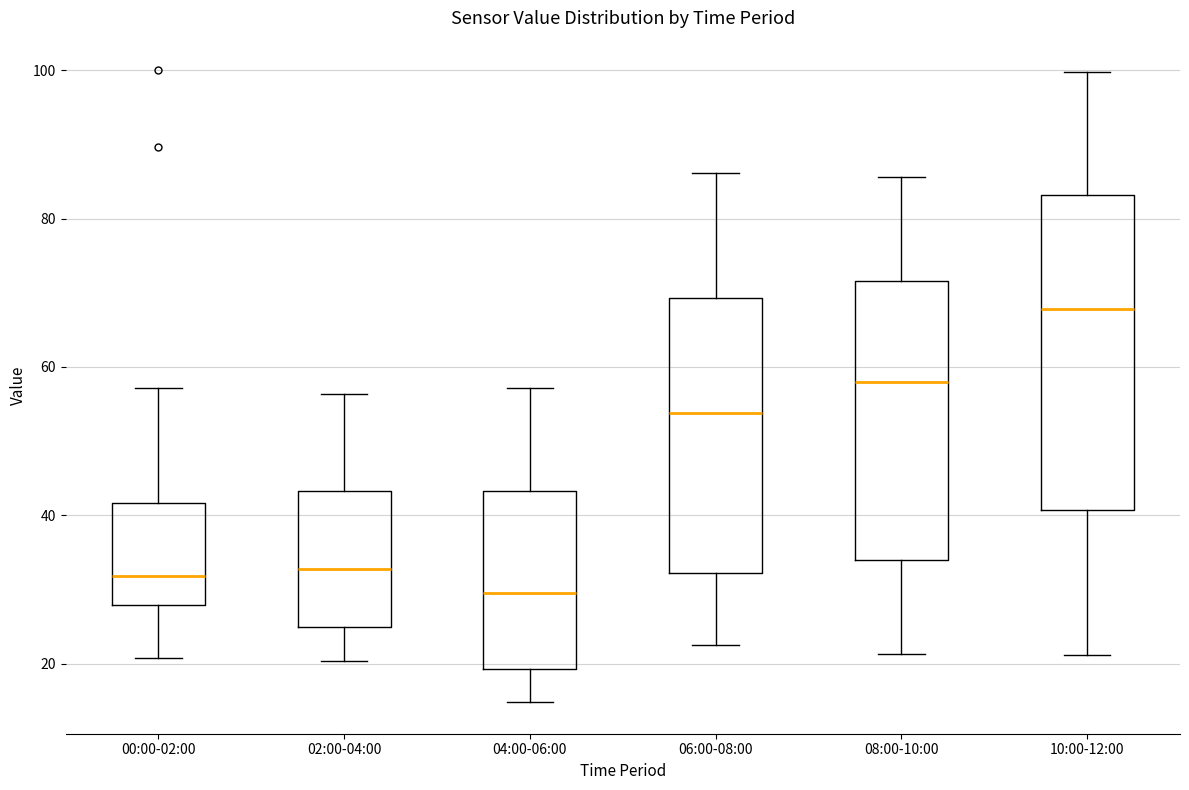

Reading left to right, read every box against the y-axis: the position of its median line, the range the box covers, and the ends of its whiskers. The values are not printed on the chart, so give them approximately, as read against the axis.

00:00-02:00: median 32, box 28 to 42, whiskers 20 to 58
02:00-04:00: median 32, box 24 to 44, whiskers 20 to 56
04:00-06:00: median 30, box 20 to 44, whiskers 14 to 58
06:00-08:00: median 54, box 32 to 70, whiskers 22 to 86
08:00-10:00: median 58, box 34 to 72, whiskers 22 to 86
10:00-12:00: median 68, box 40 to 84, whiskers 22 to 100